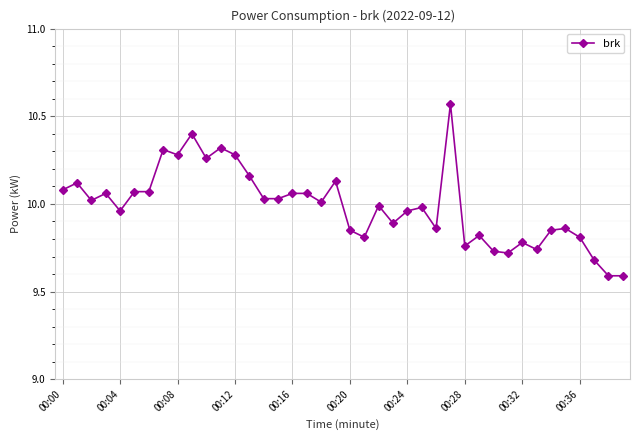

True or false: the data has more than 1 interior local peaks.

True